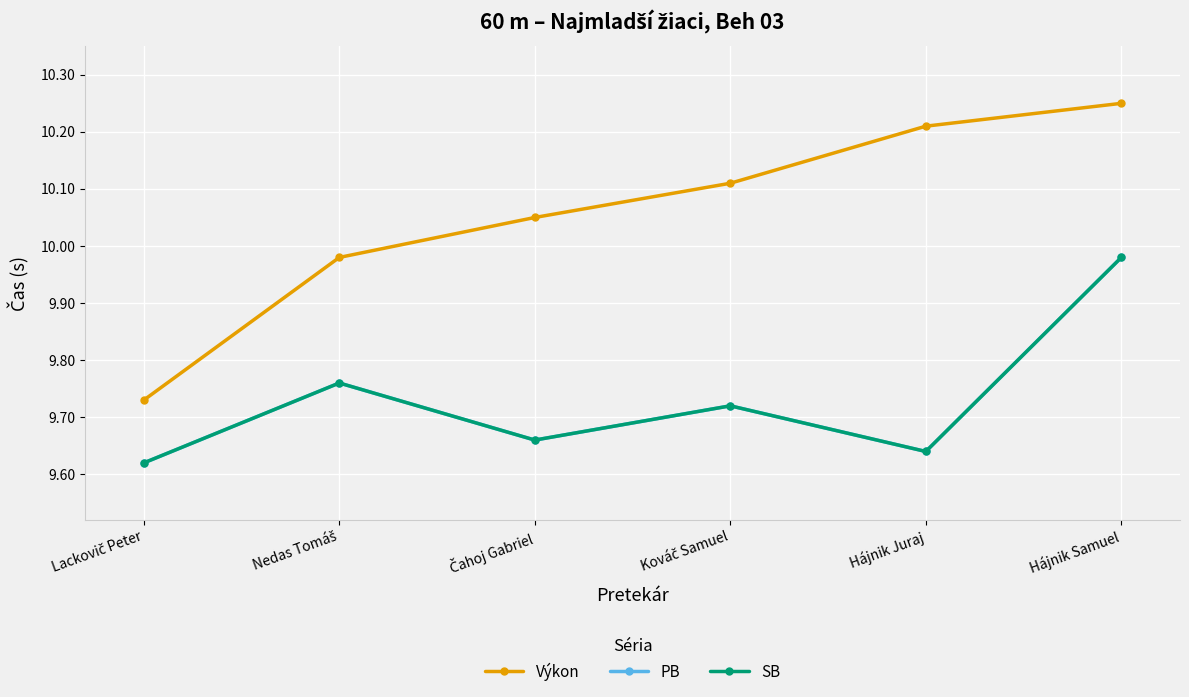

What value does the Výkon series have at Lackovič Peter?

9.7